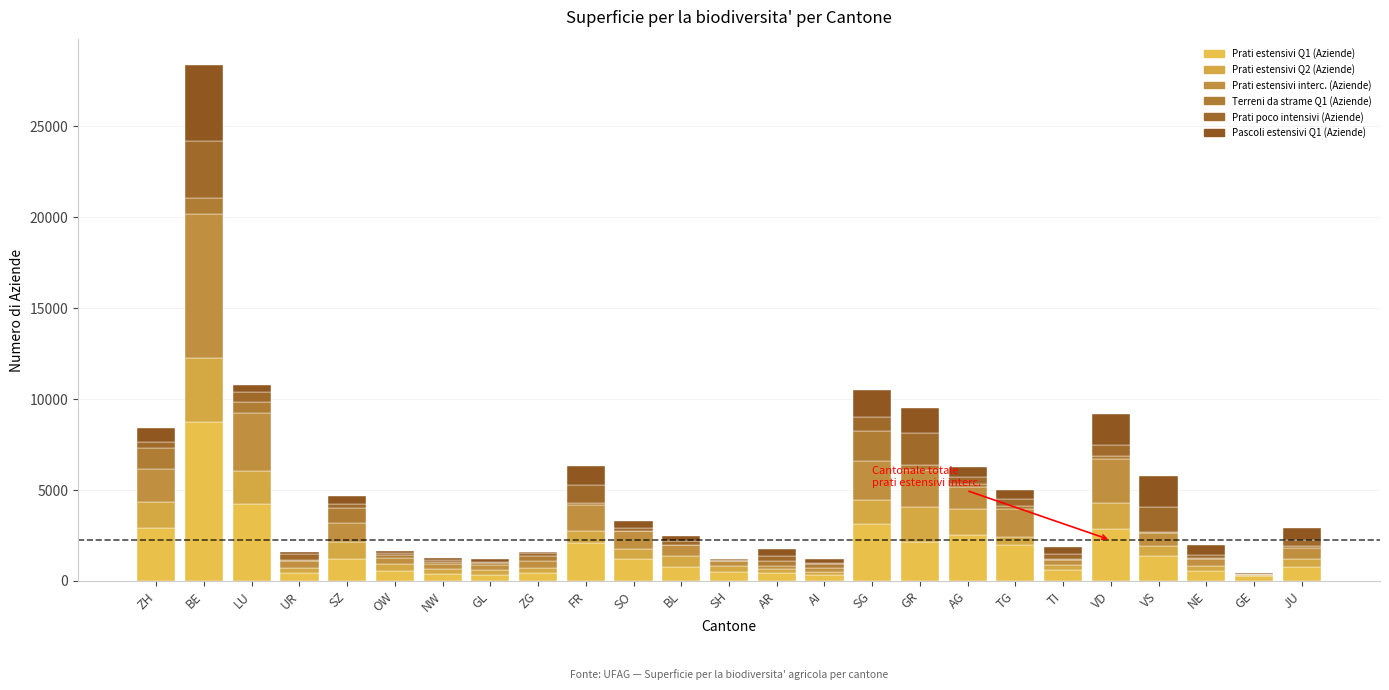

At how many categories does at least one series exceed 5045?

1